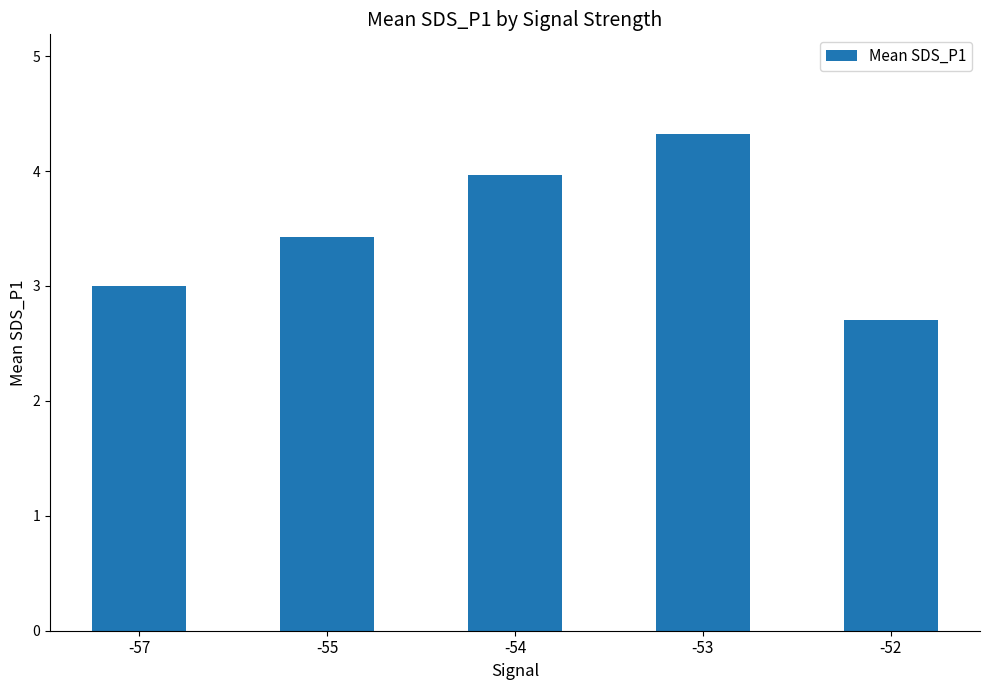

What is the average value?

3.5